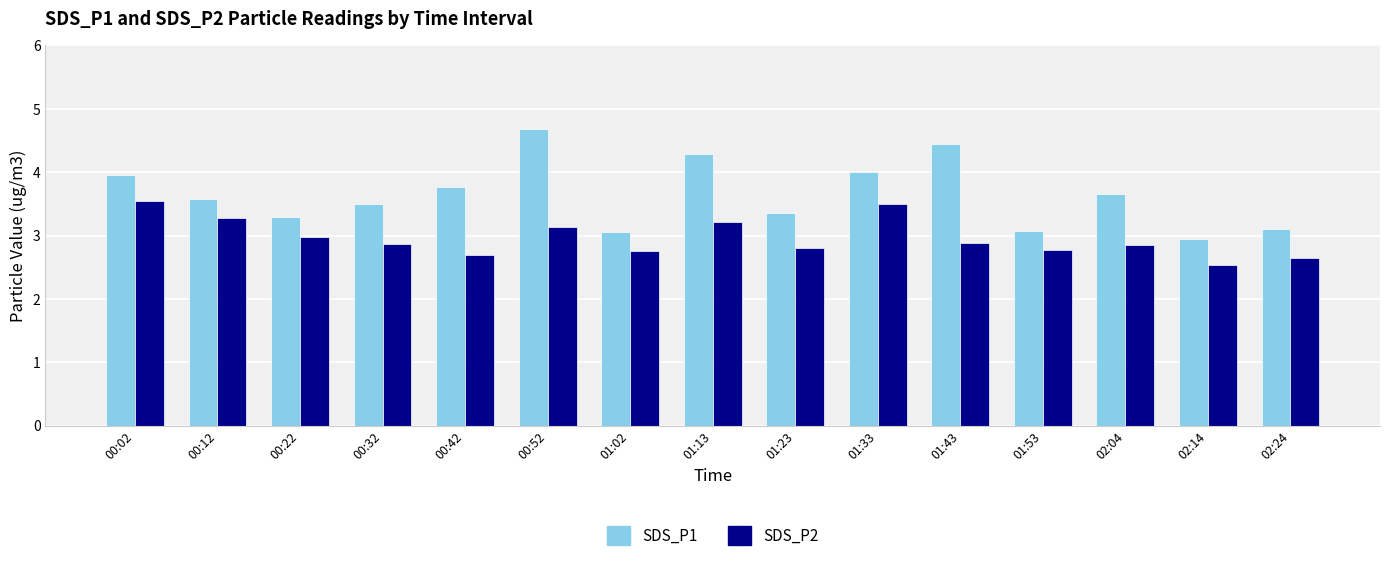

Which series has the widest spread of values?

SDS_P1